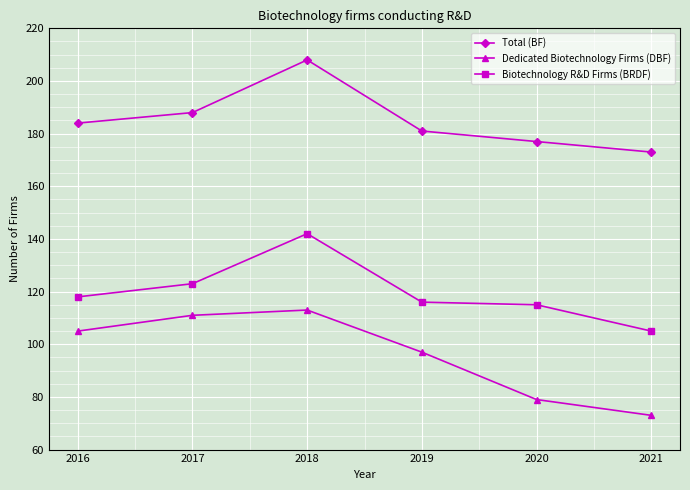

What is the value of the Total (BF) point at the 4th from the left?

181